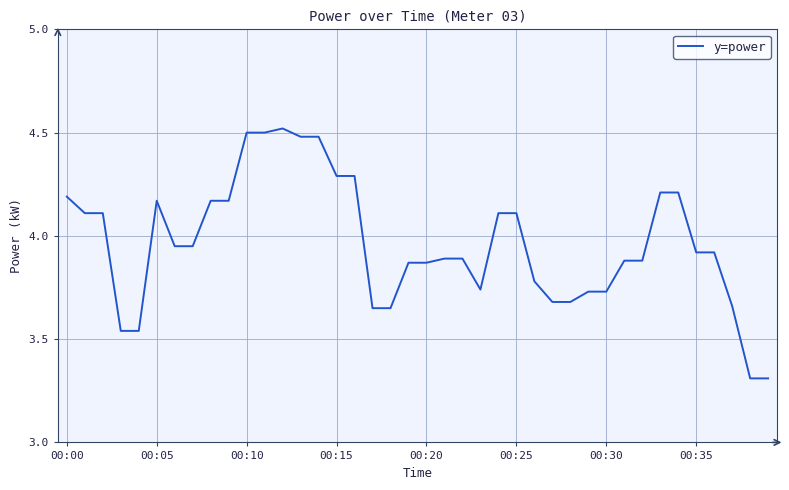

What is the smallest value displayed?

3.3